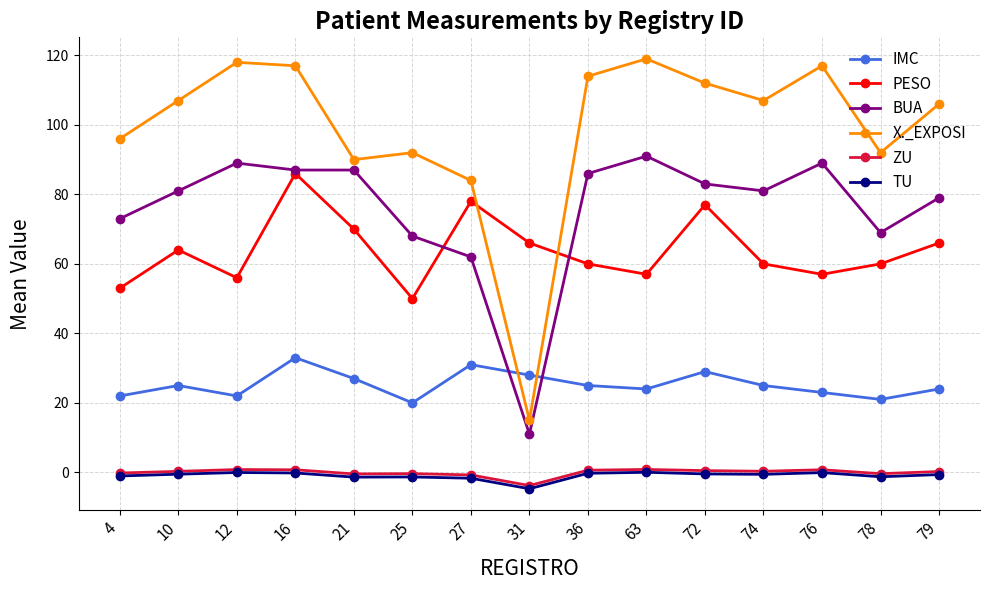

What is the average value of the IMC series?

25.3